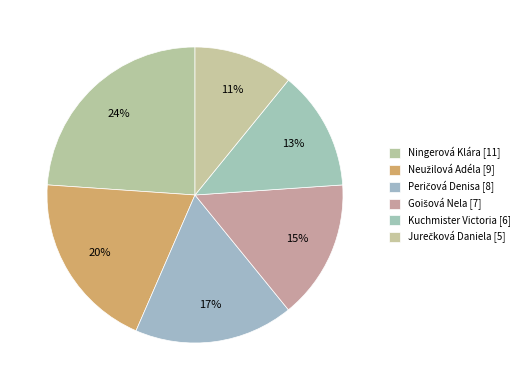

What is the change in value from Neužilová Adéla to Goišová Nela?

-2